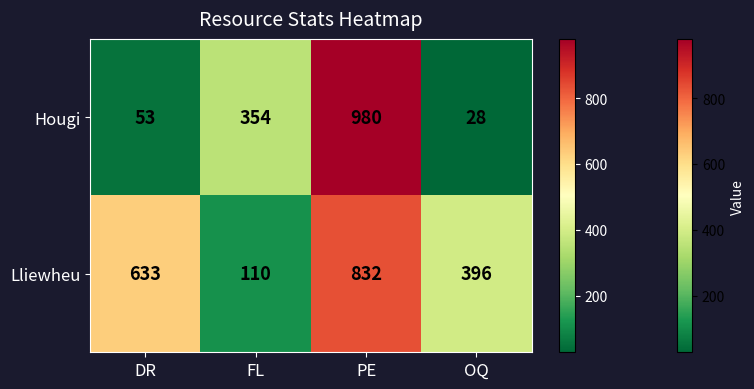

Rank the series by their average value, from lowest to highest.

Hougi, Lliewheu